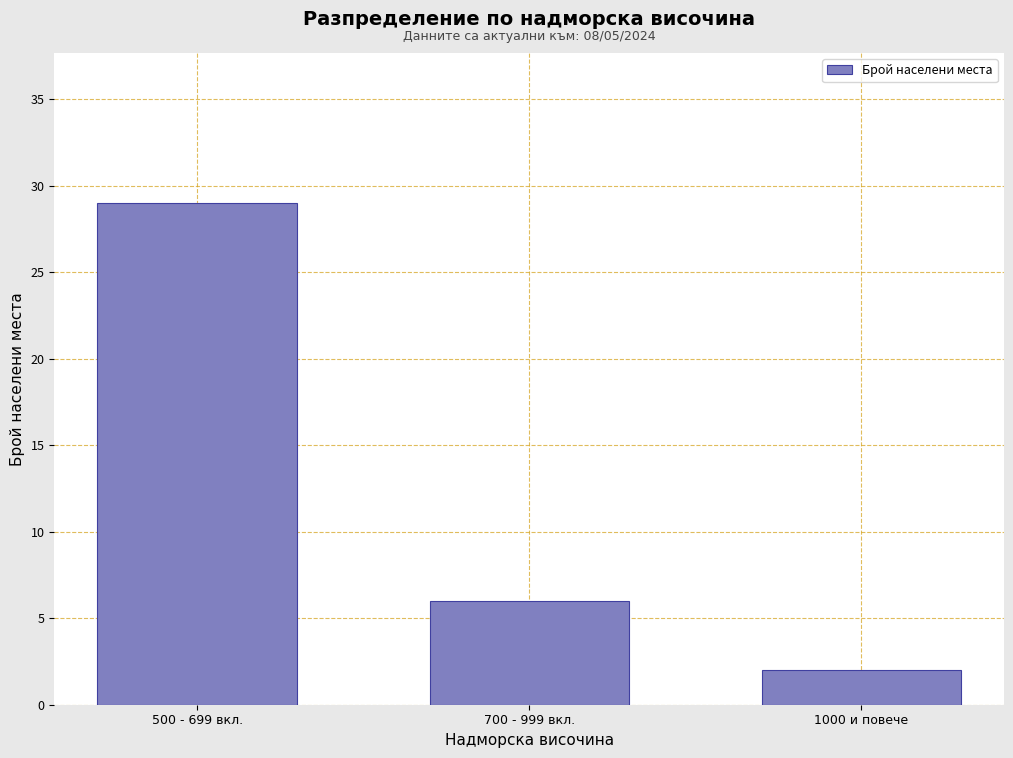

Reading left to right, list all the values displayed in this chart.

29	6	2